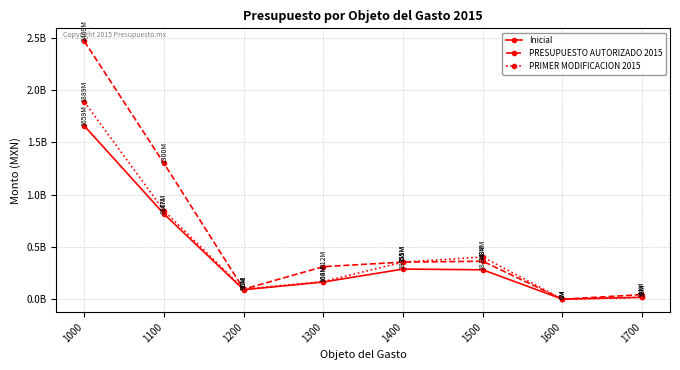

Read the Inicial value at 1400.

288529905.0